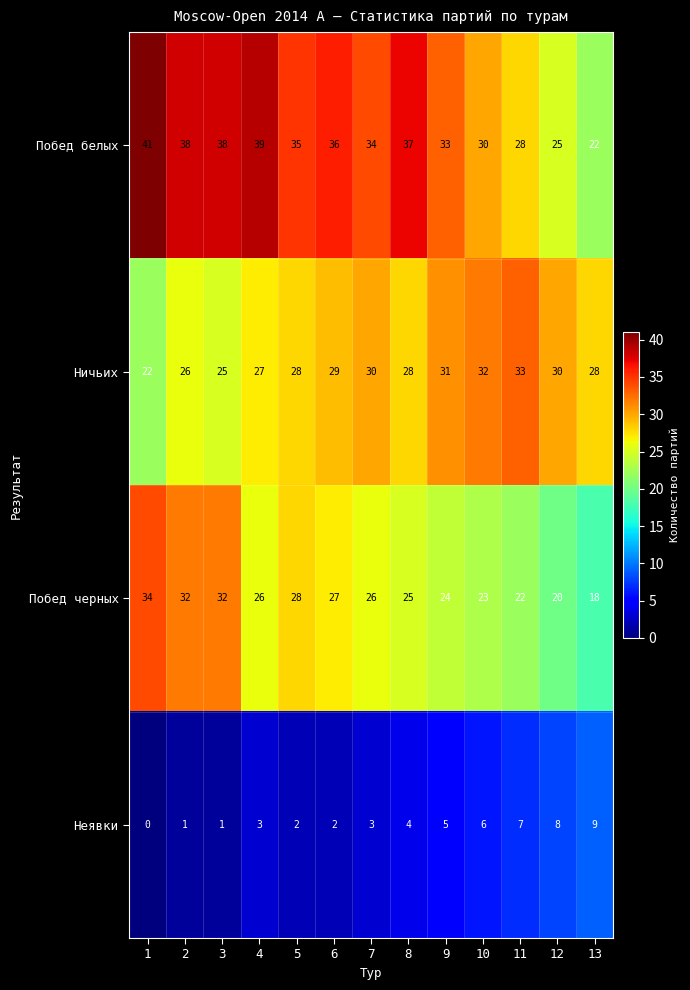

What is the approximate value of Побед черных at 10?

23